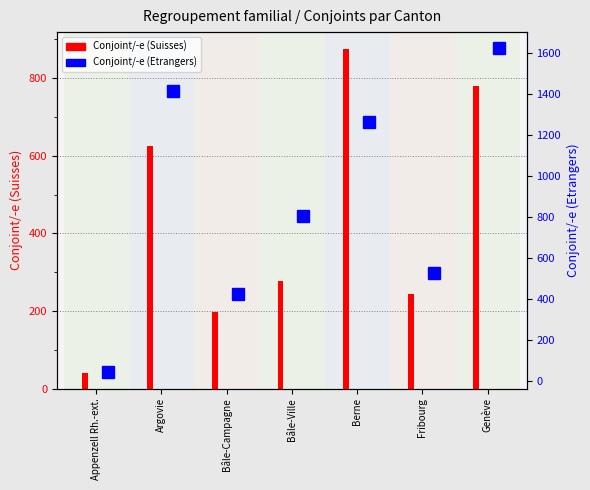

Rank the series by their maximum value, from highest to lowest.

Conjoint/-e (Etrangers), Conjoint/-e (Suisses)